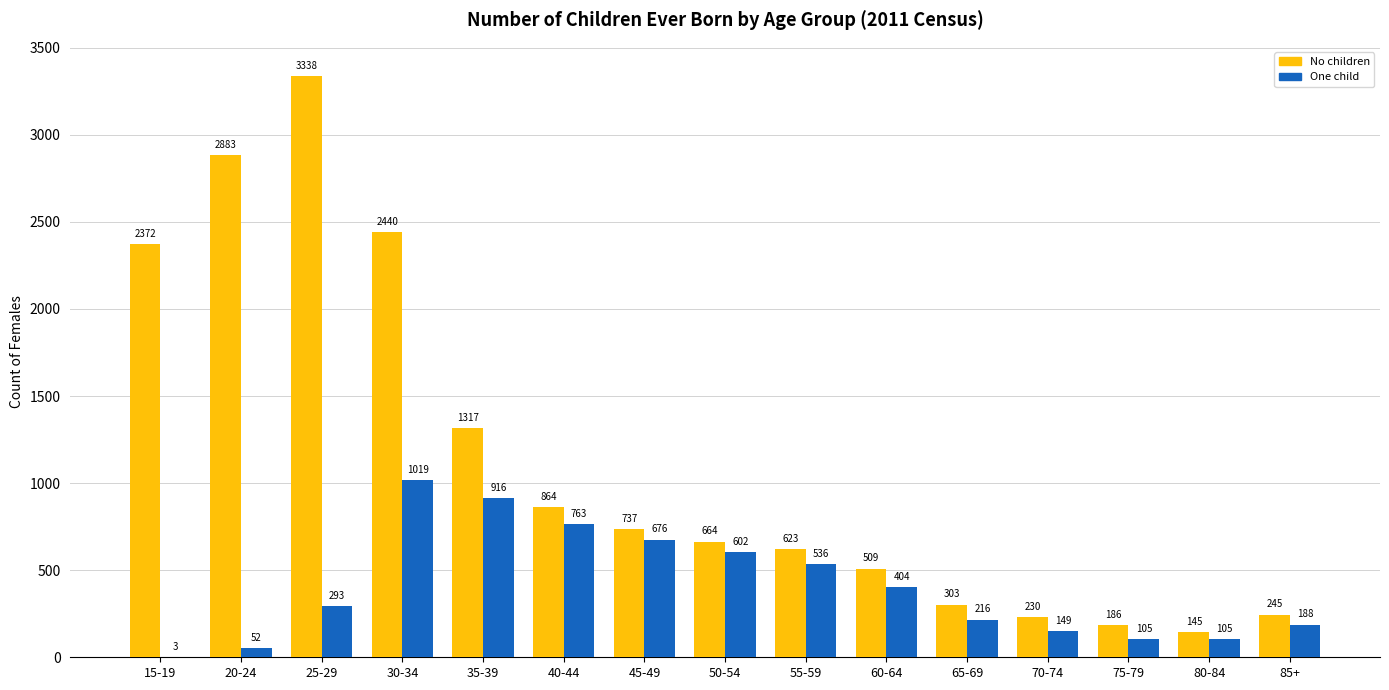

Which series changed the most between 45-49 and 85+?

No children